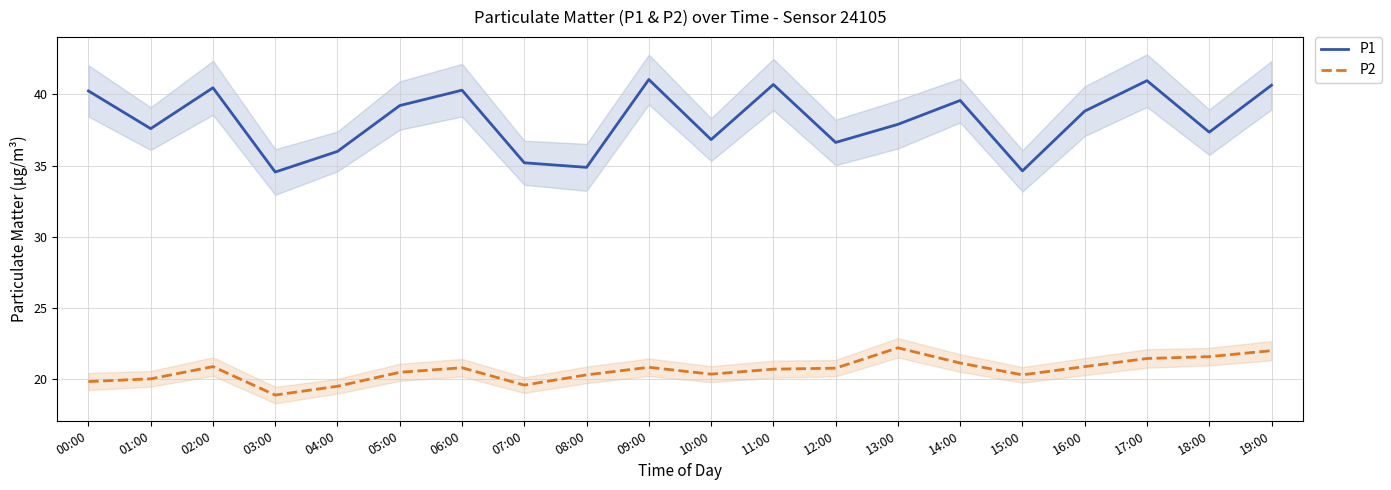

Which has a higher value, 07:00 or 03:00?

07:00